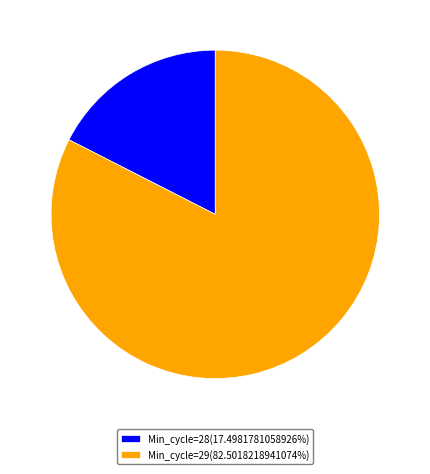

What is the ratio of the value at Min_cycle=29(82.5018218941074%) to the value at Min_cycle=28(17.4981781058926%)?

4.7